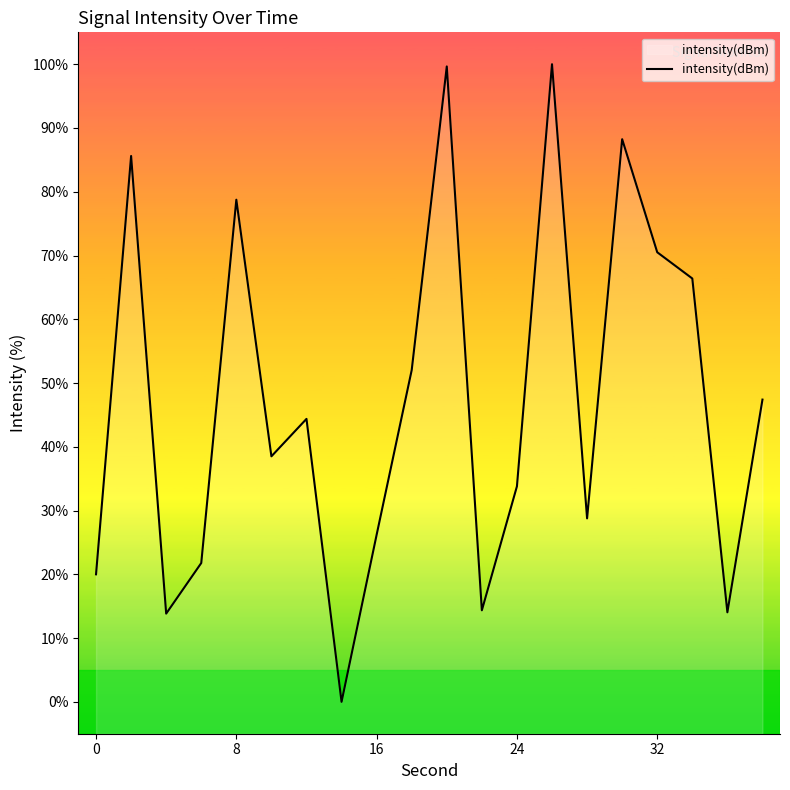

What is the difference between the maximum and minimum values?

100.0